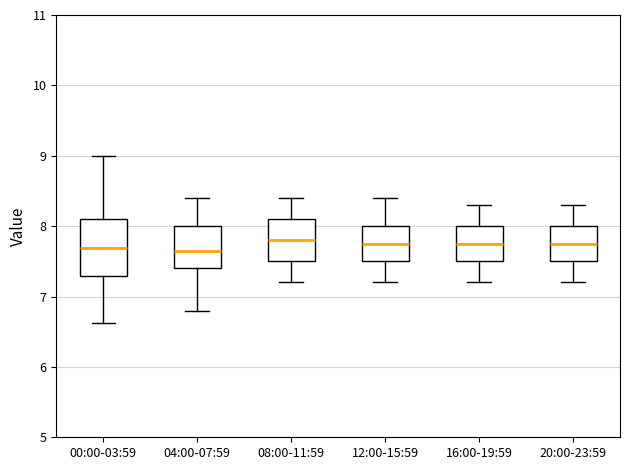

Reading left to right, transcribe this box plot: for each box, give where its median line is, the range the box spans, and where its two whiskers end, as read against the y-axis. The values are not printed on the chart, so give them approximately, as read against the axis.

00:00-03:59: median 7.7, box 7.3 to 8.1, whiskers 6.6 to 9.0
04:00-07:59: median 7.7, box 7.4 to 8.0, whiskers 6.8 to 8.4
08:00-11:59: median 7.8, box 7.5 to 8.1, whiskers 7.2 to 8.4
12:00-15:59: median 7.8, box 7.5 to 8.0, whiskers 7.2 to 8.4
16:00-19:59: median 7.8, box 7.5 to 8.0, whiskers 7.2 to 8.3
20:00-23:59: median 7.8, box 7.5 to 8.0, whiskers 7.2 to 8.3